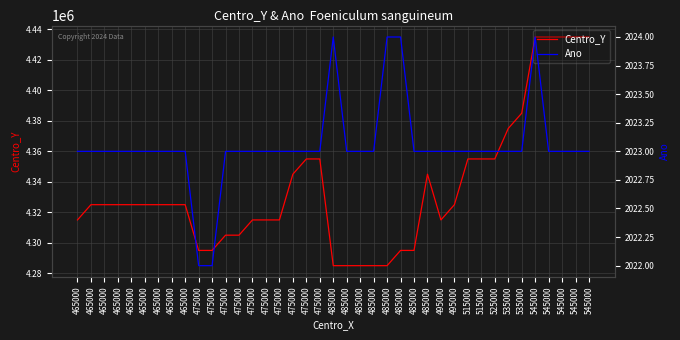

True or false: Ano has more than 2 interior local peaks.

False